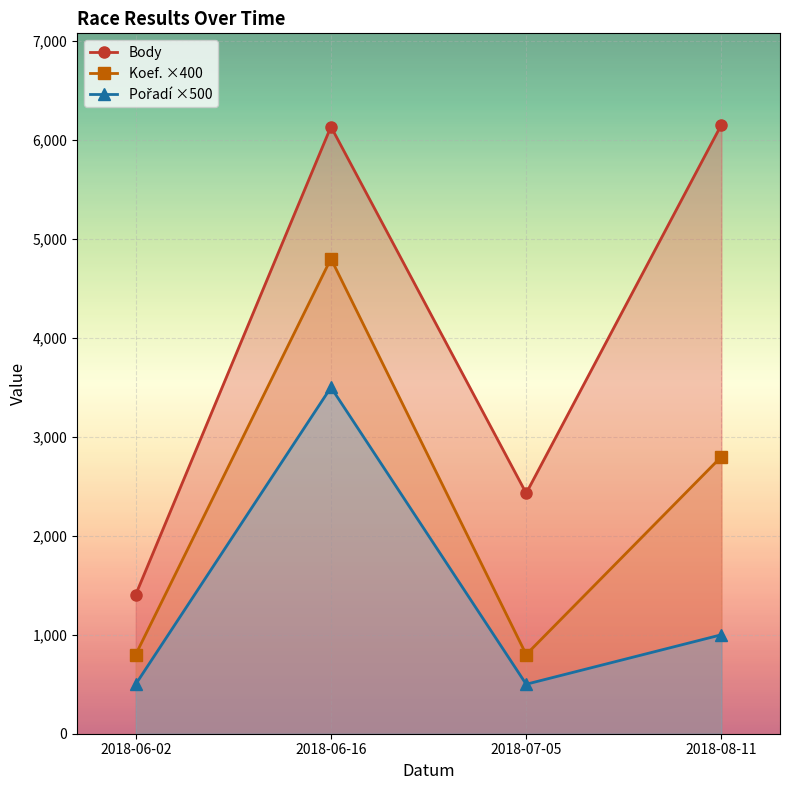

What is the label of the 1st point from the right?

2018-08-11